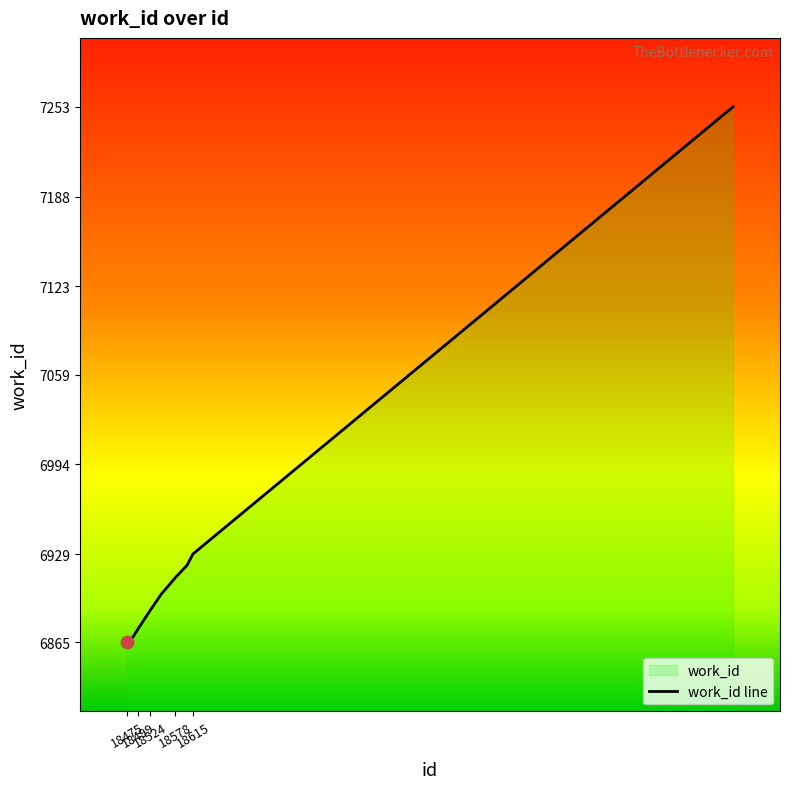

Approximately how many times larger is the value at 19762 compared to 18578?

1.0